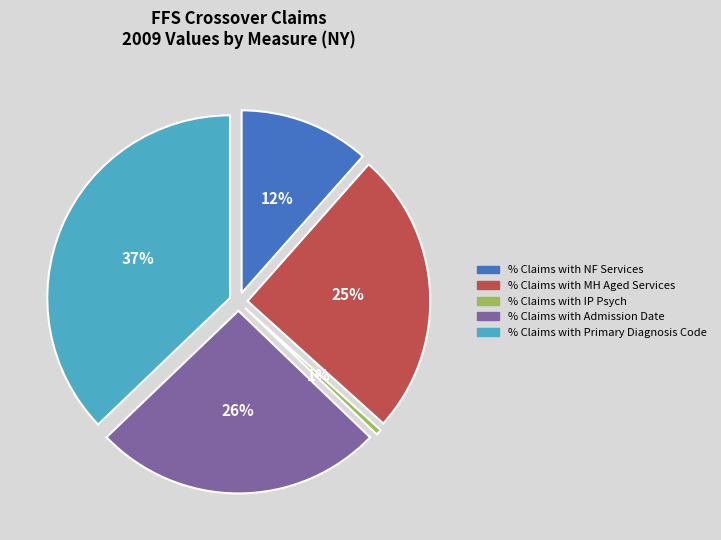

To the nearest percent, what percentage of the pie is % Claims with Admission Date?

26%